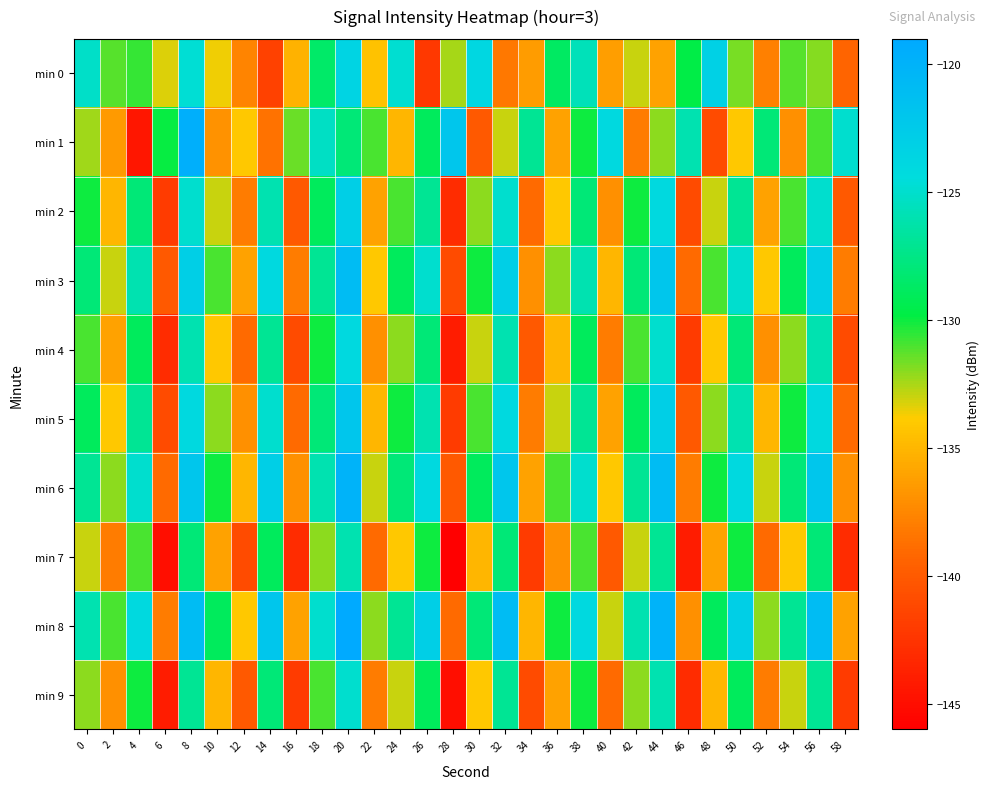

Which label corresponds to the largest value in the chart?

20